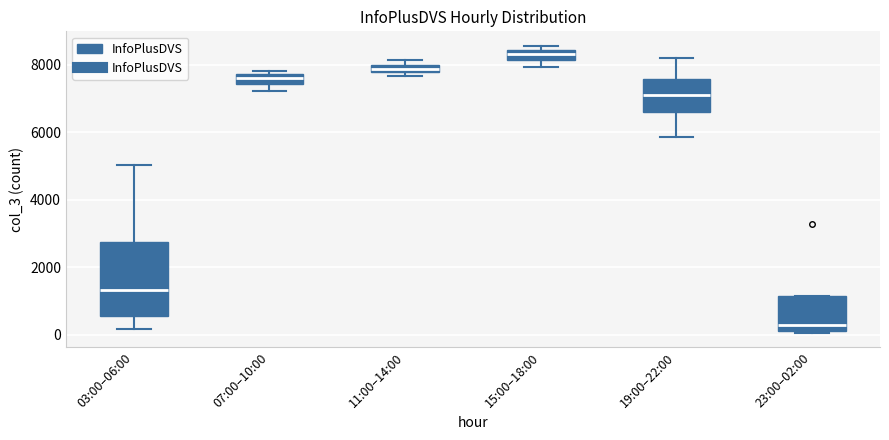

Comparing the boxes themselves (not the whiskers), which one is the tallest?

03:00–06:00